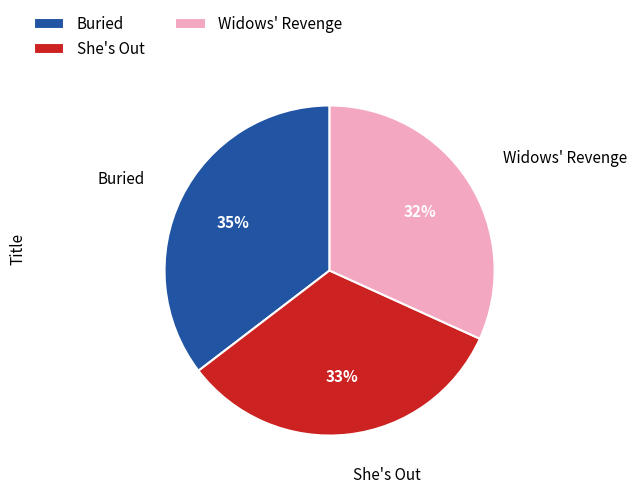

Count the number of slices in the pie.

3